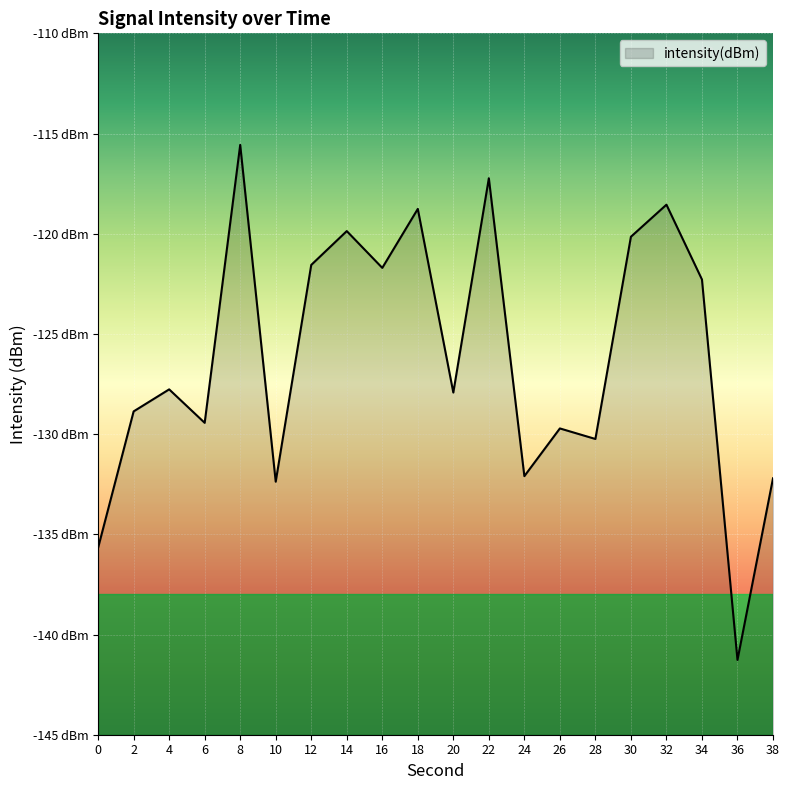

What is the difference between the values at 26 and 16?

8.0